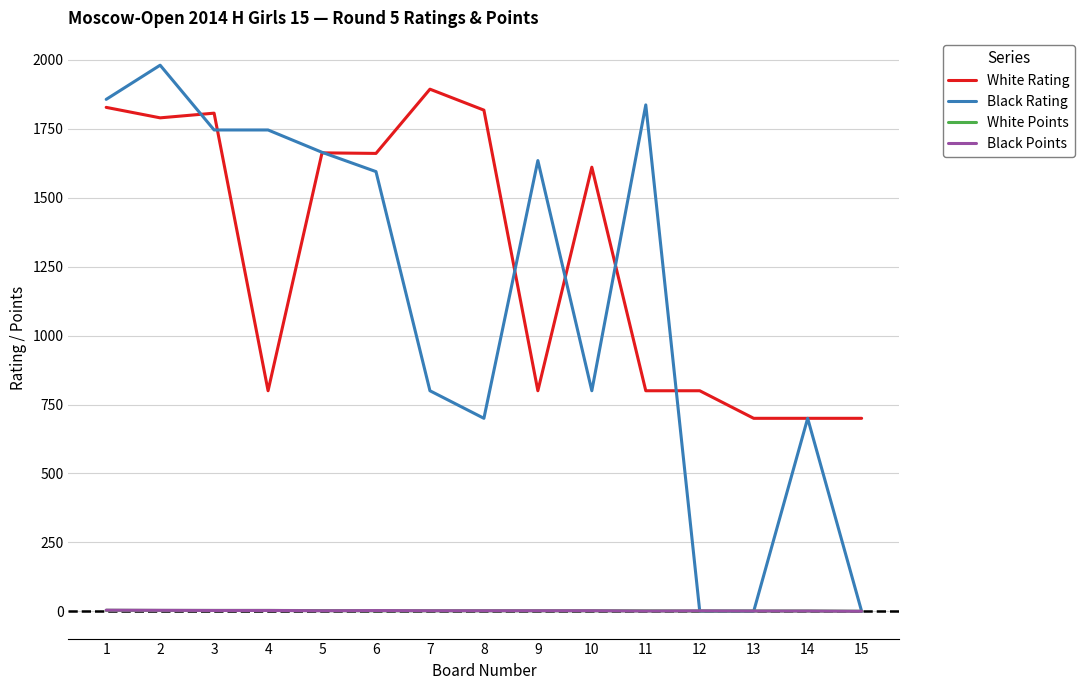

What is the total value across all series at 1?

3692.5